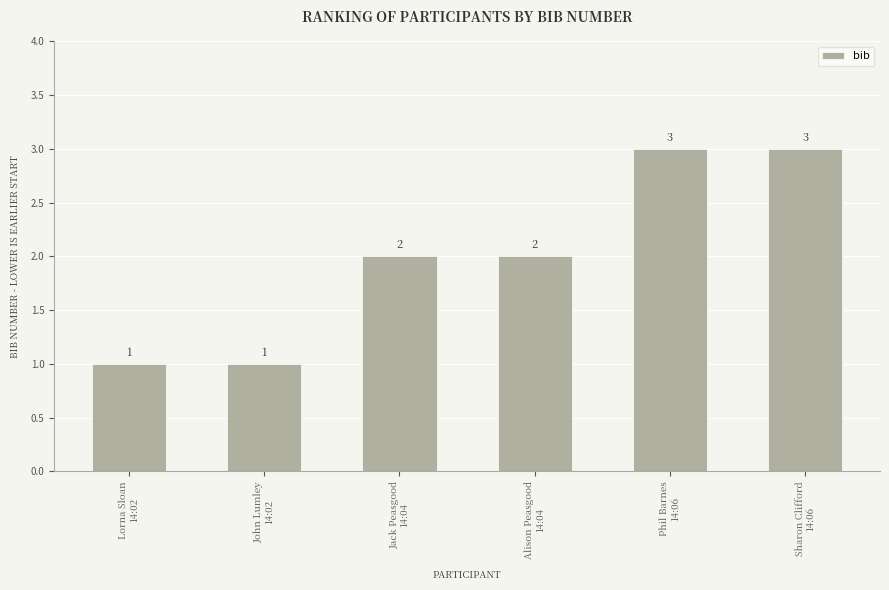

How many values are between 1 and 3?

6